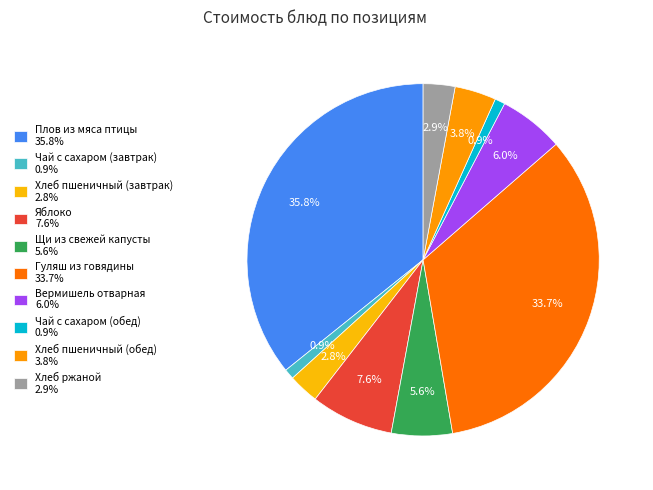

To the nearest percent, what is the difference between the largest and smallest slice percentages?

35%